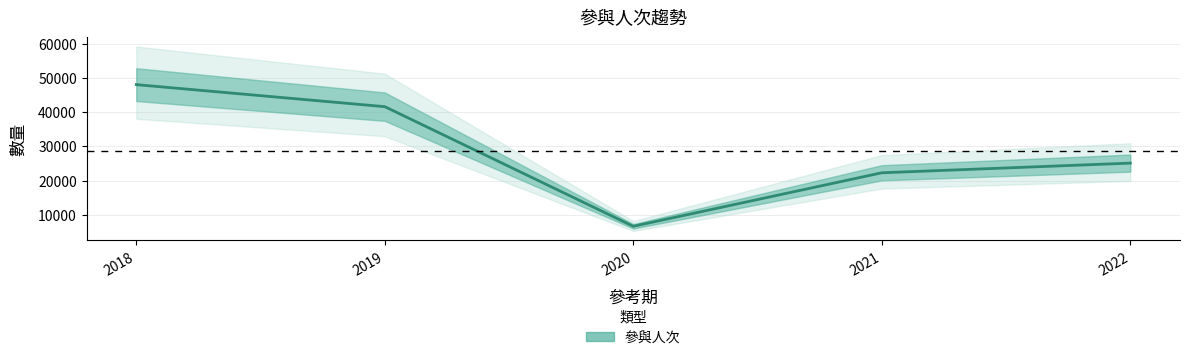

Reading left to right, what are all the values shown in this chart?

2018=48093	2019=41637	2020=6589	2021=22269	2022=25099